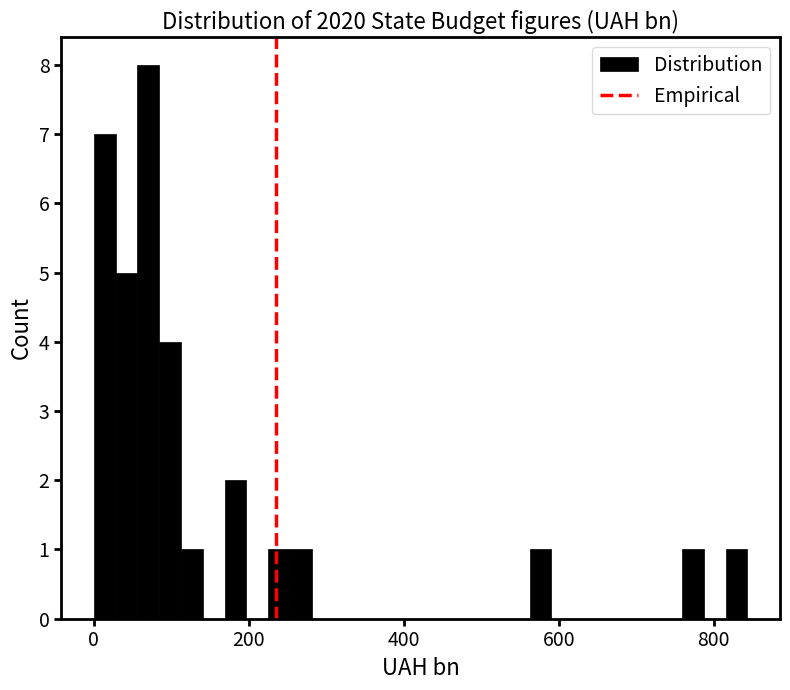

Read against the x-axis, roughly where is the centre of the tallest bar?

80